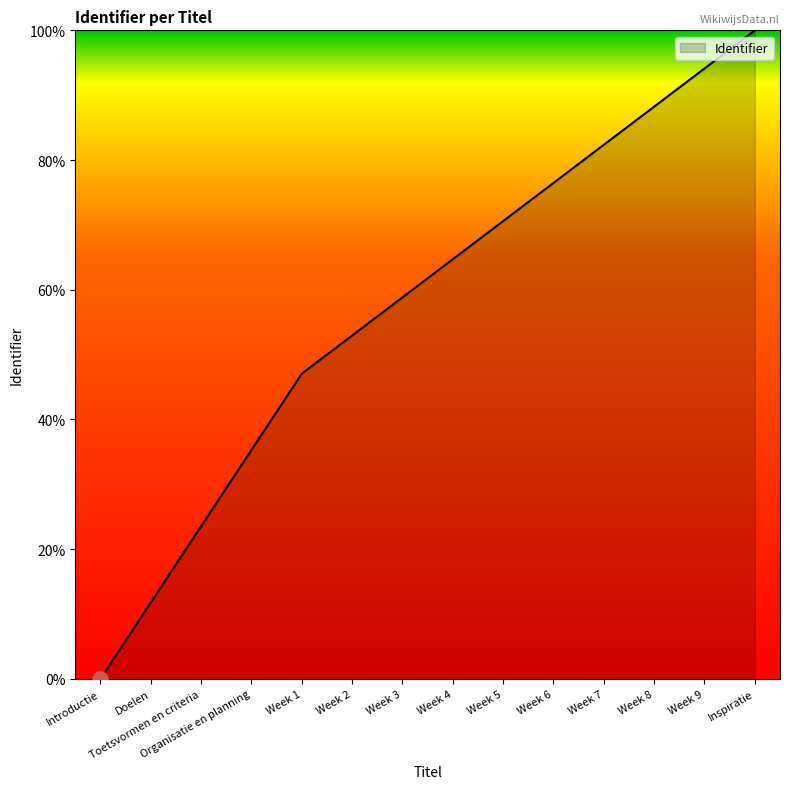

What is the ratio of the value at Week 8 to the value at Doelen?

7.5